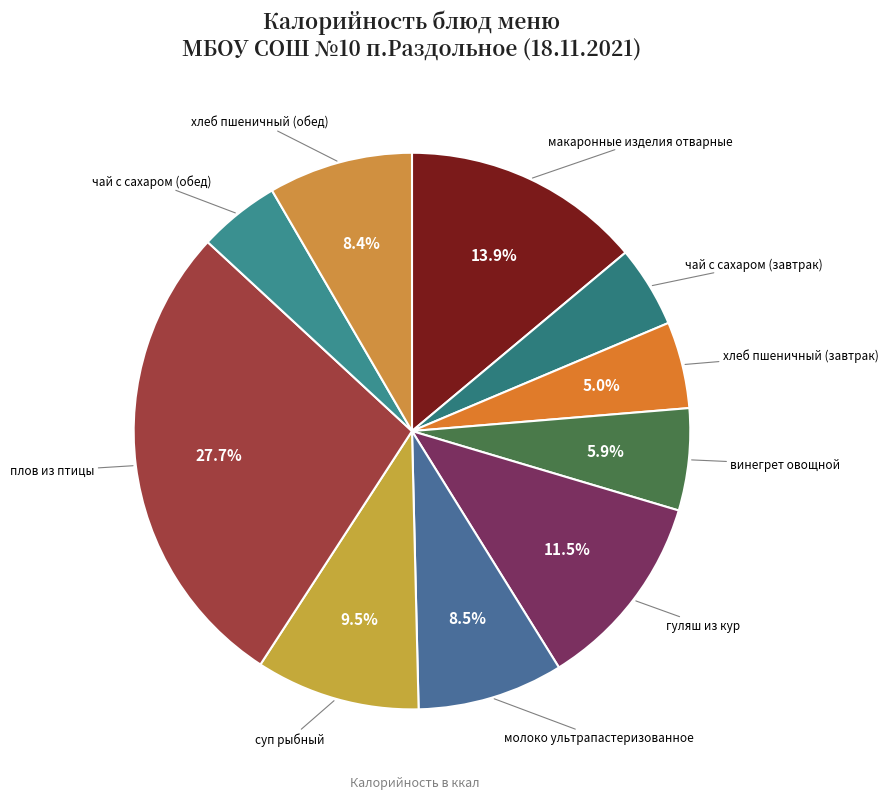

How many slices are in this pie chart?

10